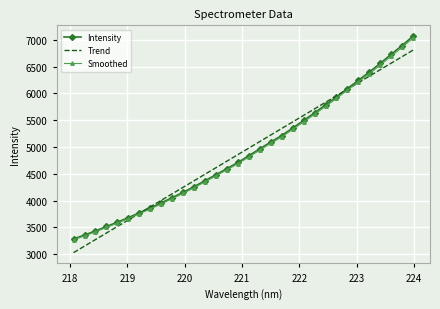

What is the minimum value for Smoothed?

3267.1